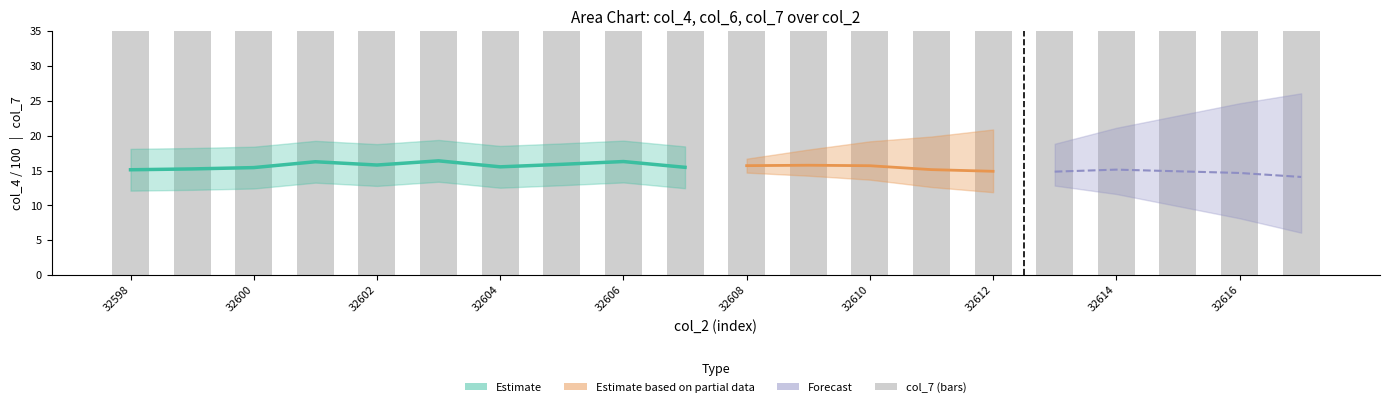

Reading left to right, what are all the values shown in this chart?

49	57	59	65	68	52	68	58	52	45	61	57	48	65	48	66	65	48	57	58